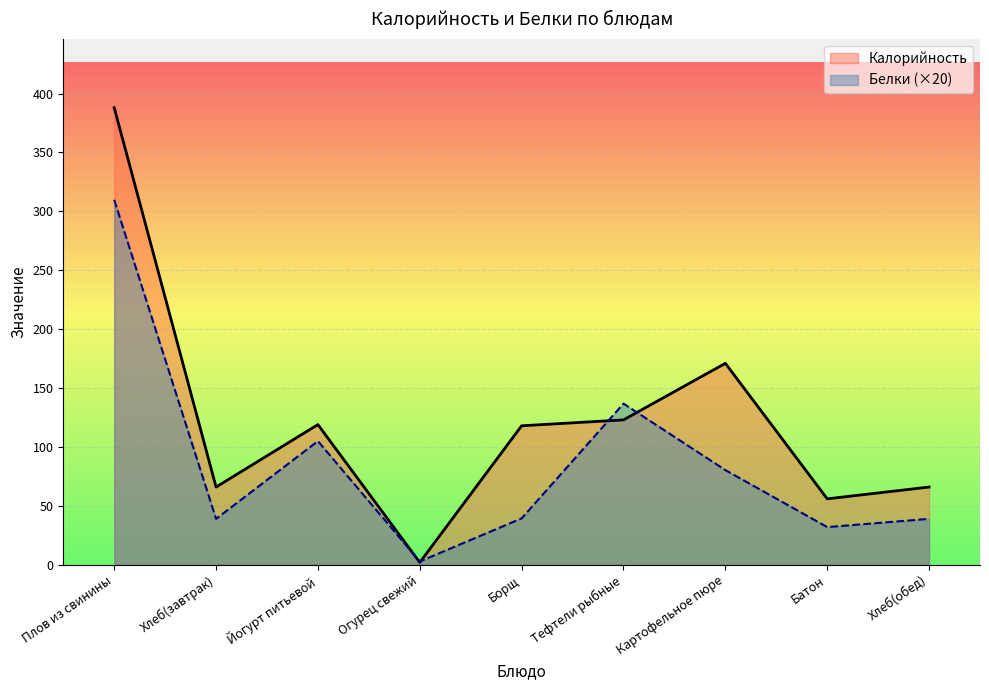

What are all the series names shown in the legend?

Калорийность, Белки (×20)